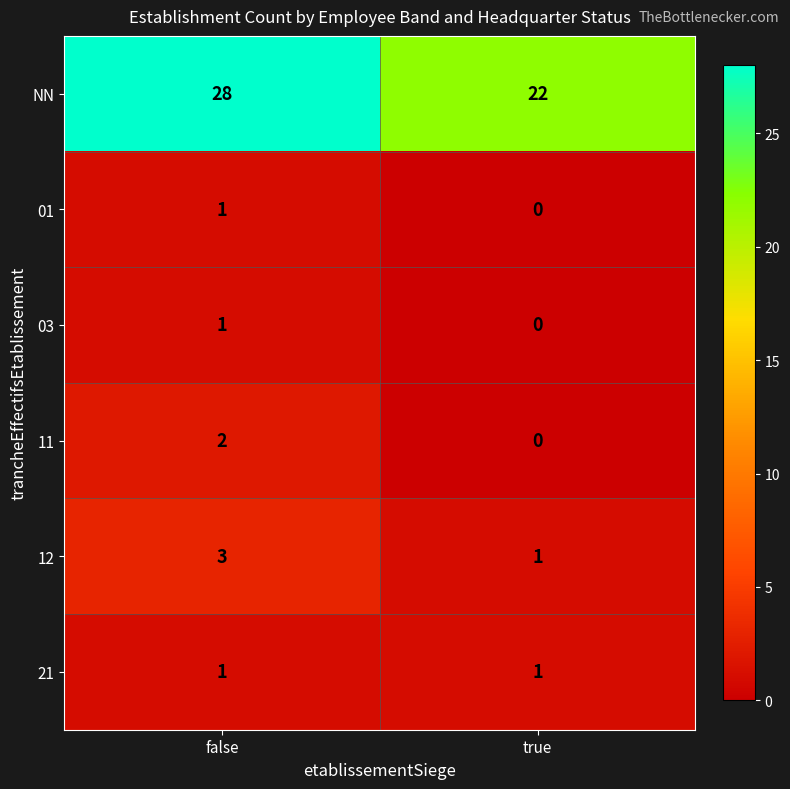

Rank the categories by 03 value from highest to lowest.

false, true